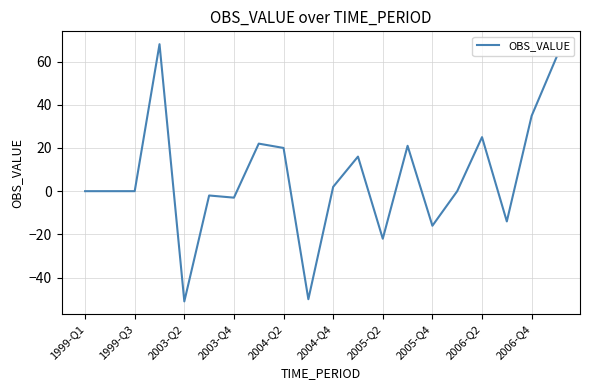

What is the smallest value displayed?

-51.0